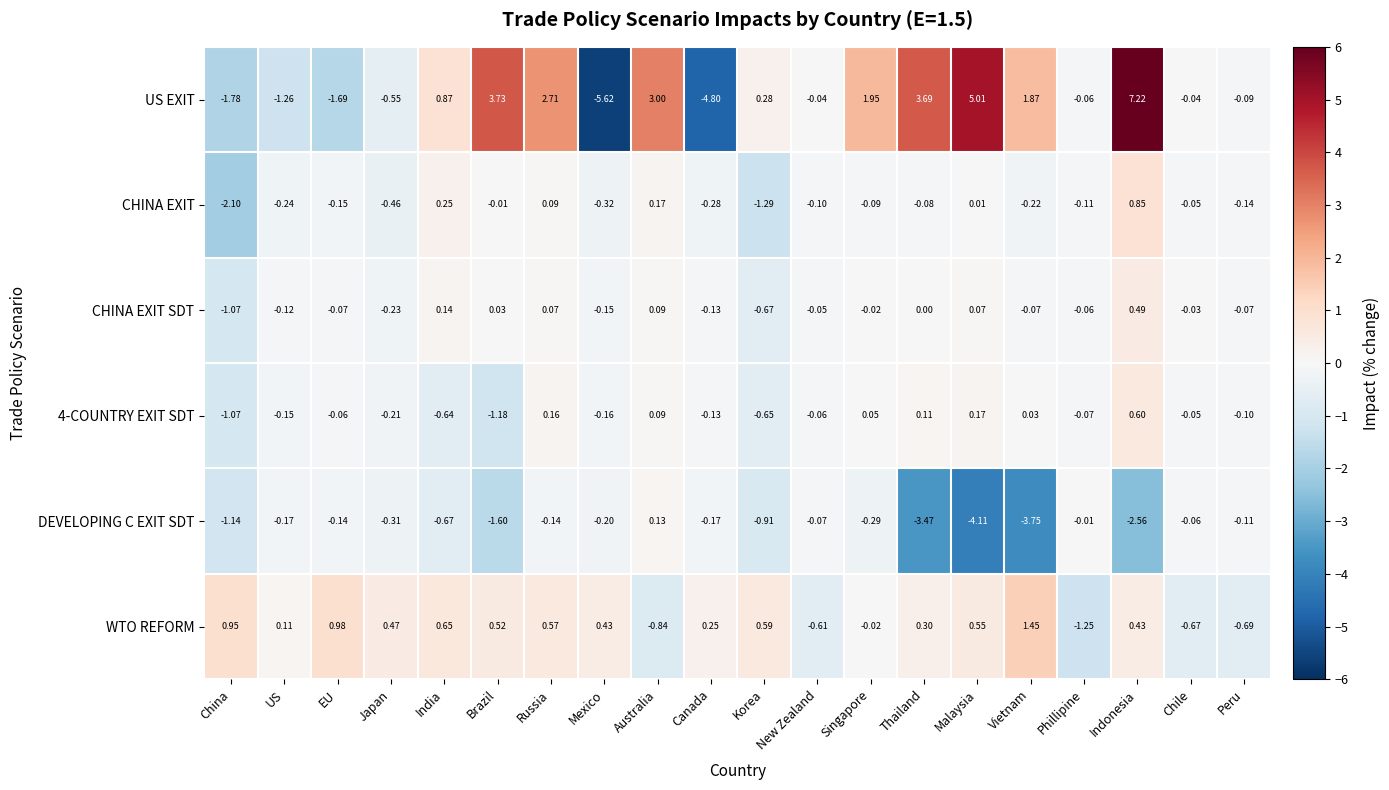

What is the greatest value displayed?

7.2